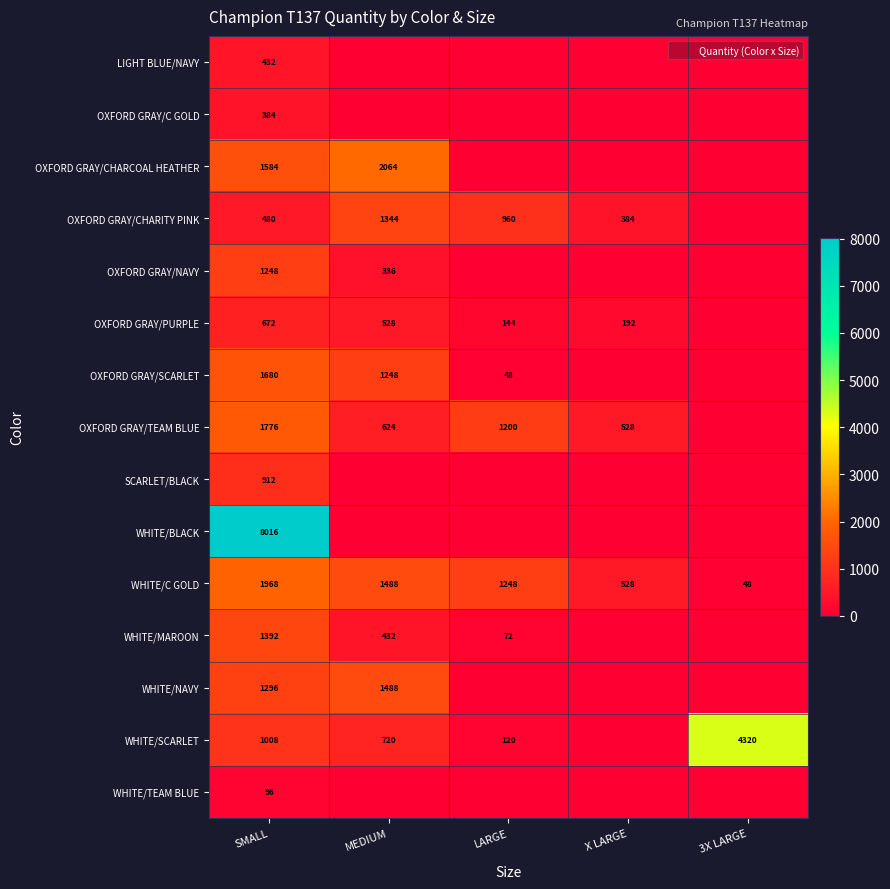

List the labels in order of OXFORD GRAY/CHARITY PINK value, smallest first.

3X LARGE, X LARGE, SMALL, LARGE, MEDIUM